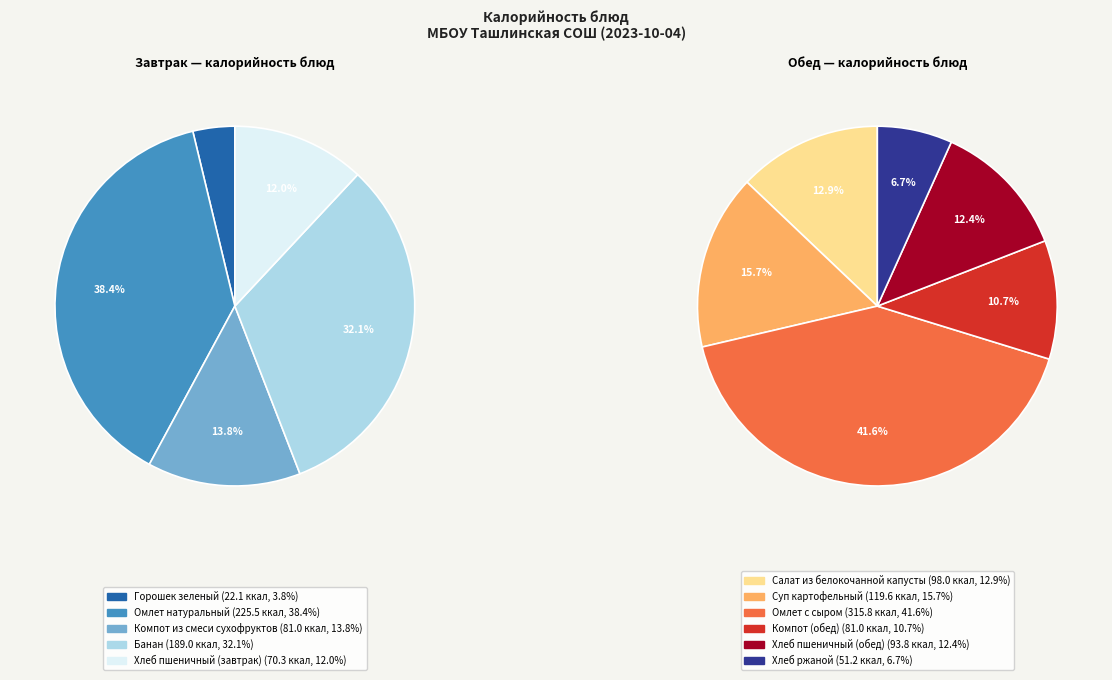

Rank the categories by value from lowest to highest.

Горошек зеленый, Хлеб ржаной, Хлеб пшеничный (завтрак), Компот из смеси сухофруктов, Компот (обед), Хлеб пшеничный (обед), Салат из белокочанной капусты, Суп картофельный, Банан, Омлет натуральный, Омлет с сыром